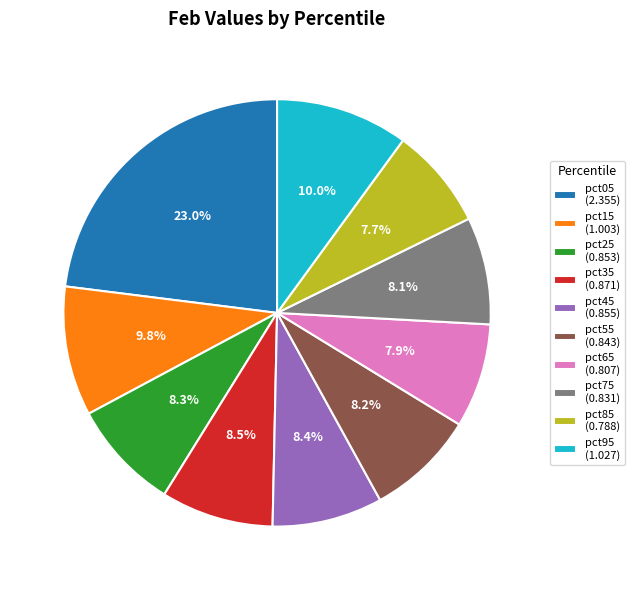

What percentage is the pct45 slice, to the nearest percent?

8%